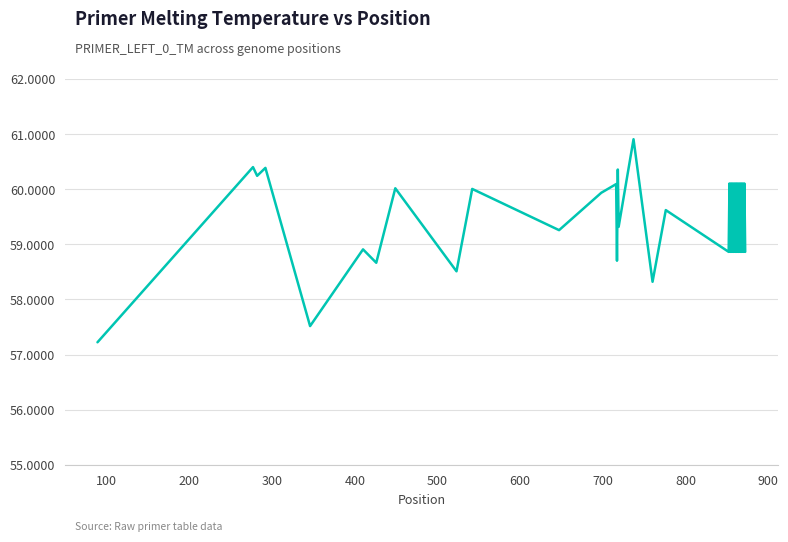

How many values are below 59?

18